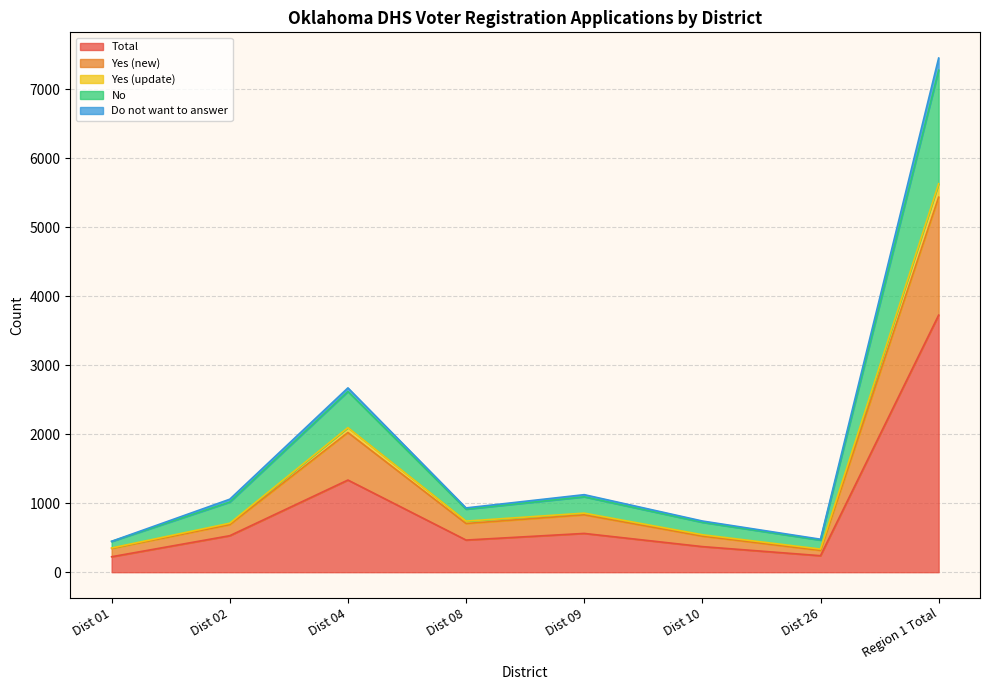

The value of Yes (update) at Dist 09 is 832. True or false?

True